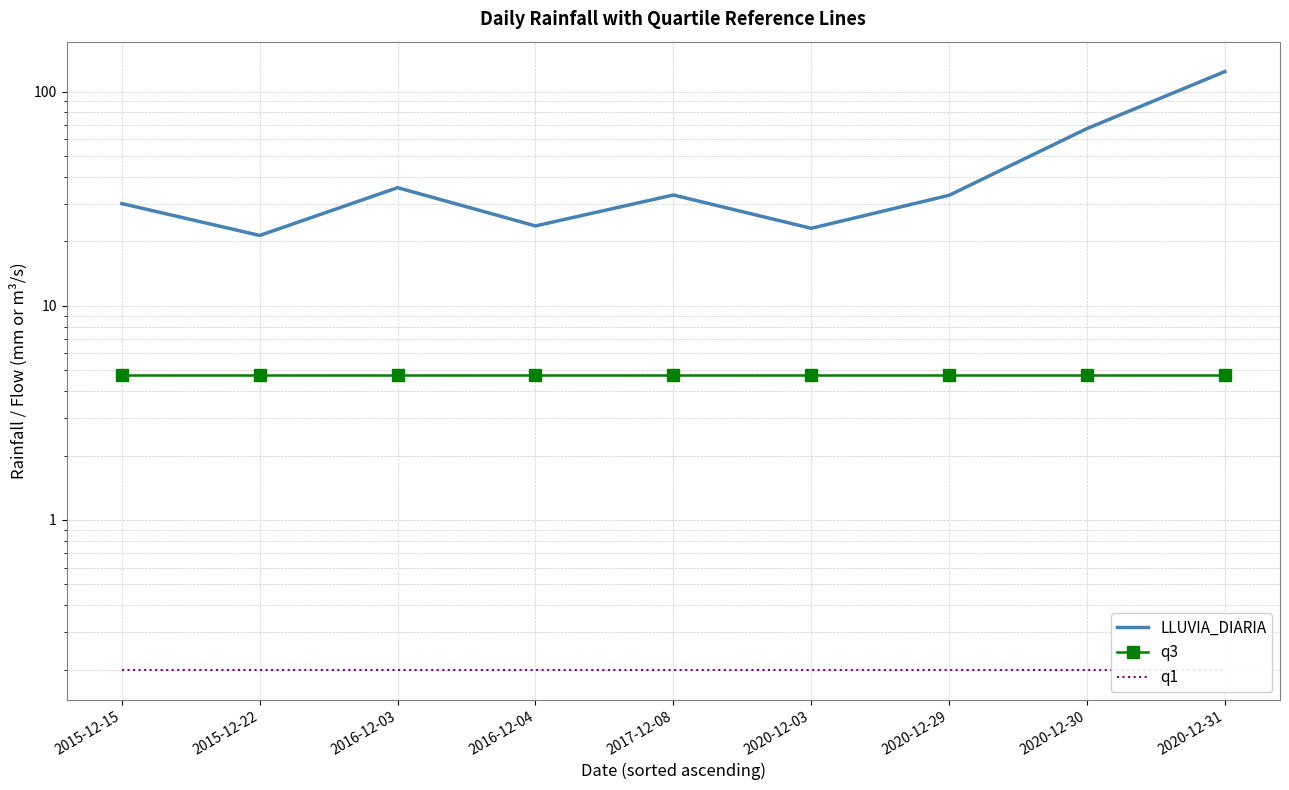

True or false: q1 and q3 cross at least once.

False